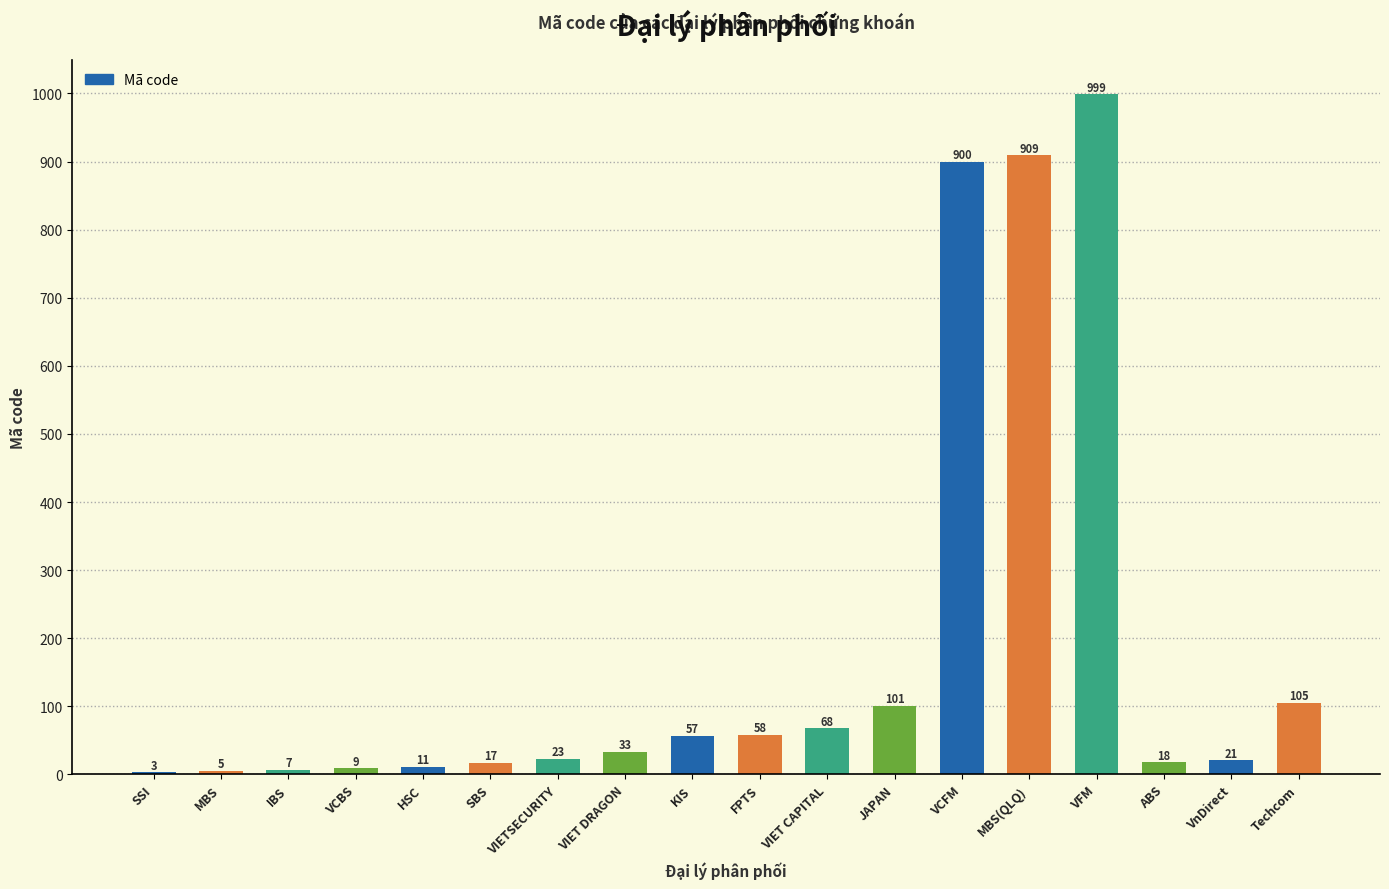

What is the sum of the values at VIET CAPITAL and VCFM?

968